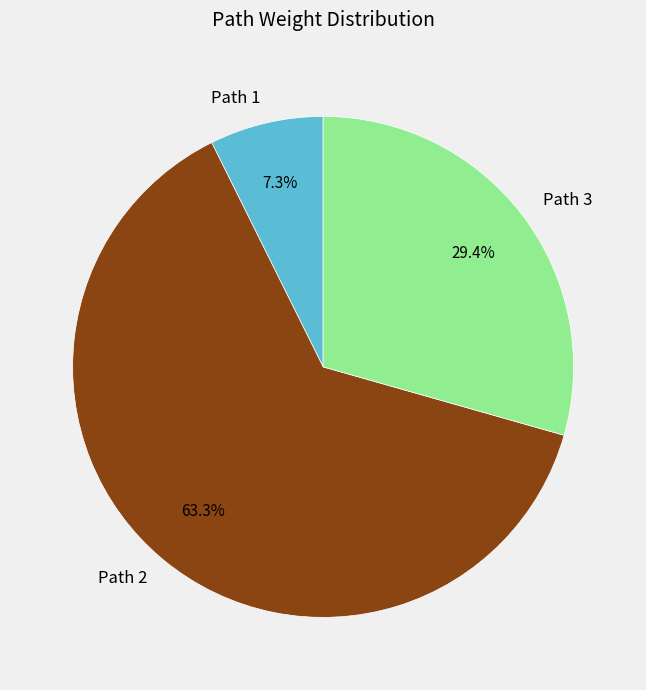

Is it true that Path 1 is 1% of the pie?

False